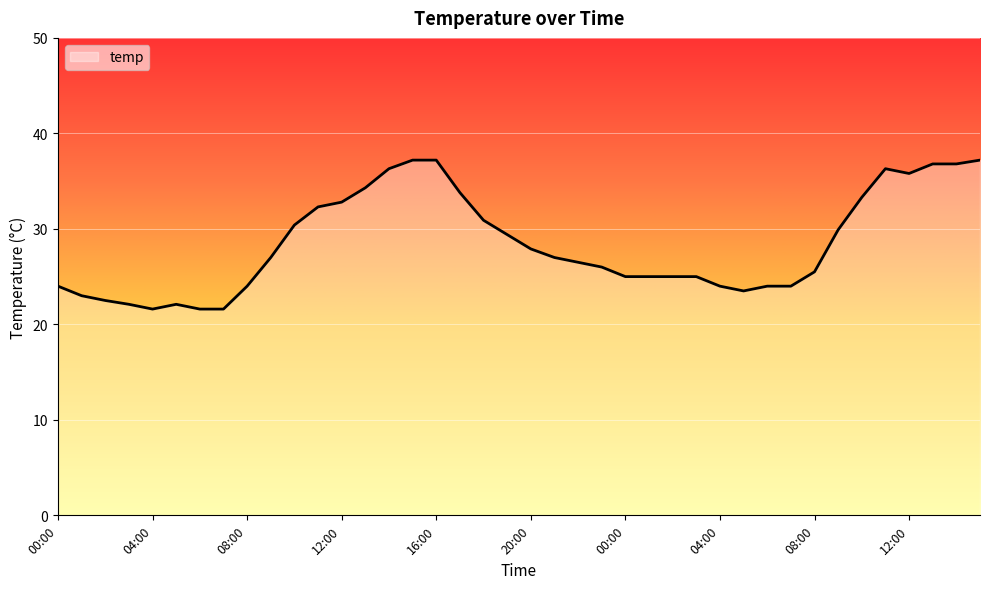

What is the greatest value displayed?

37.2